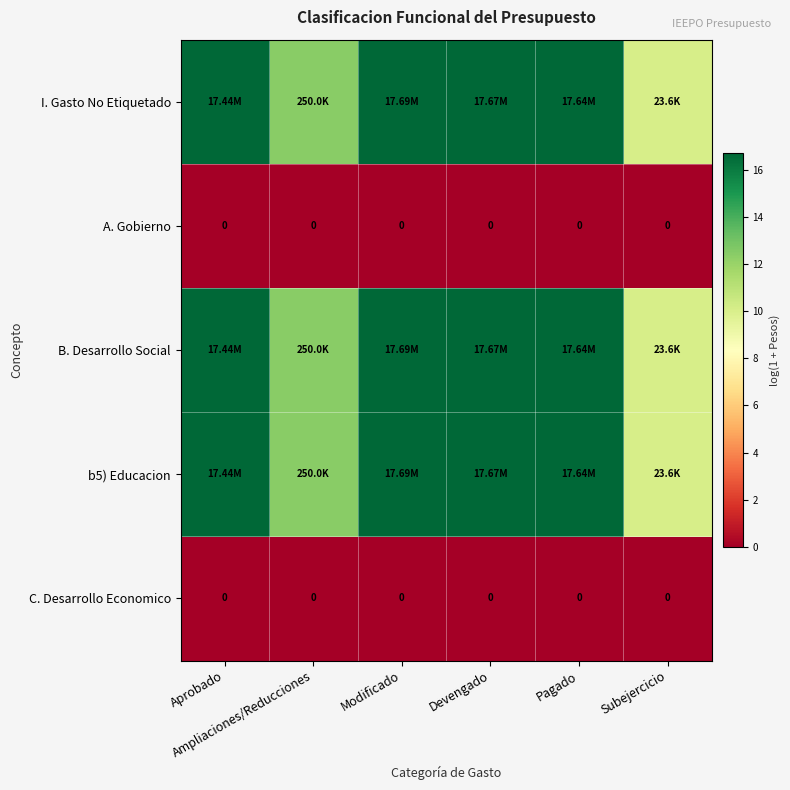

How many data points does each series have?

6